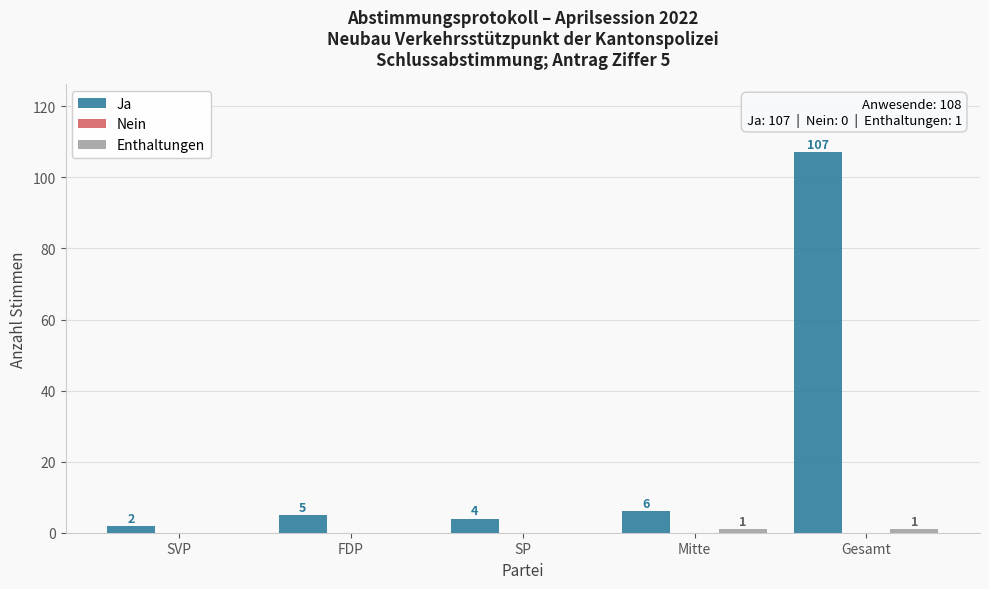

Is it true that Ja equals 107 at Gesamt?

True